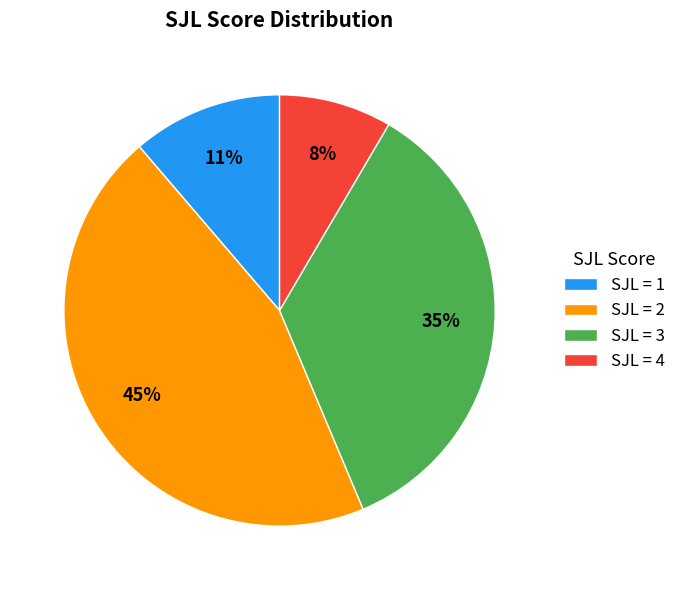

Combined, do SJL = 2 and SJL = 3 account for over 50%?

Yes